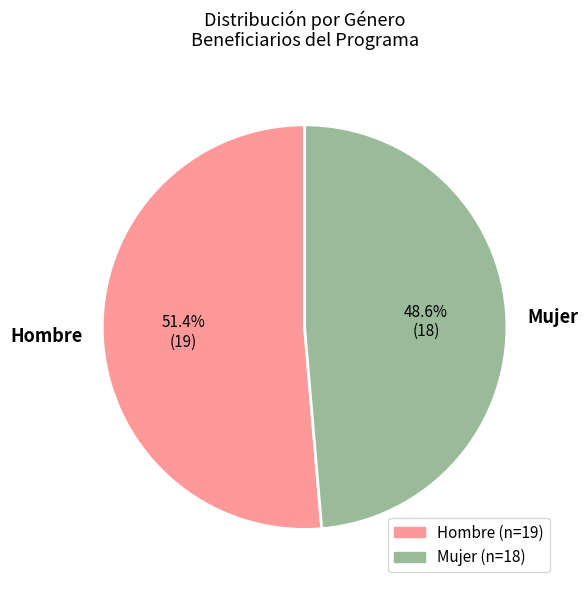

Which has a higher value, Mujer or Hombre?

Hombre